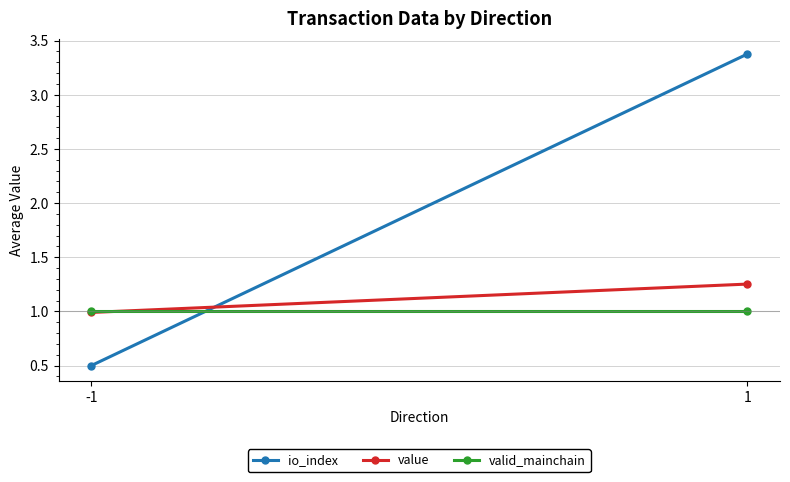

What value does the io_index series have at 1?

3.4